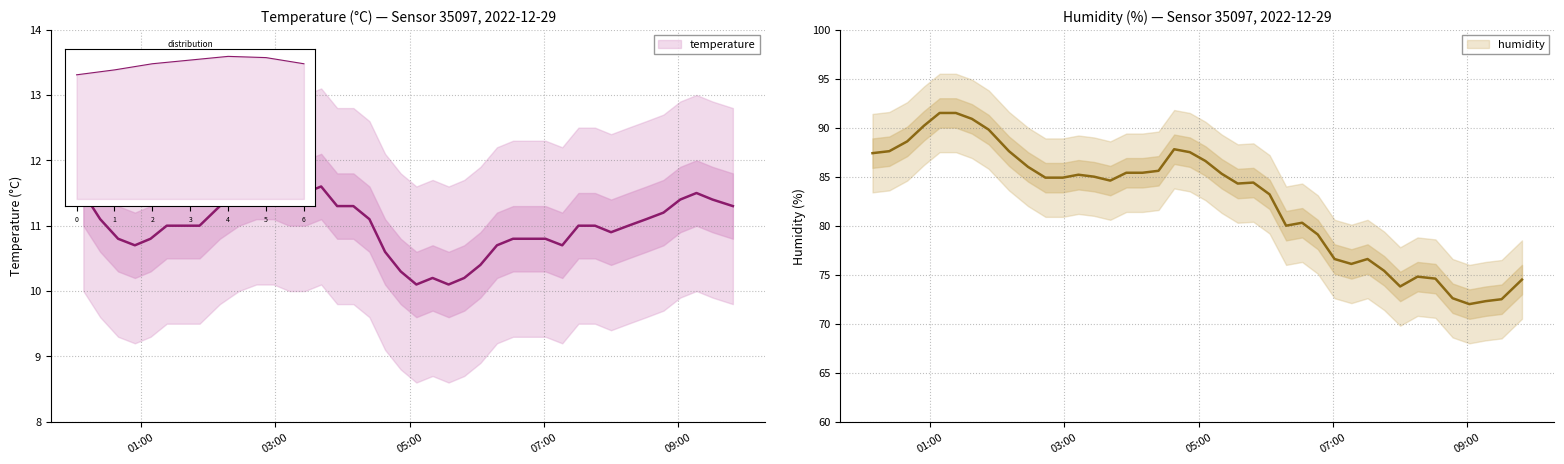

In humidity, how many points are lower than both neighbors (excluding endpoints)?

6